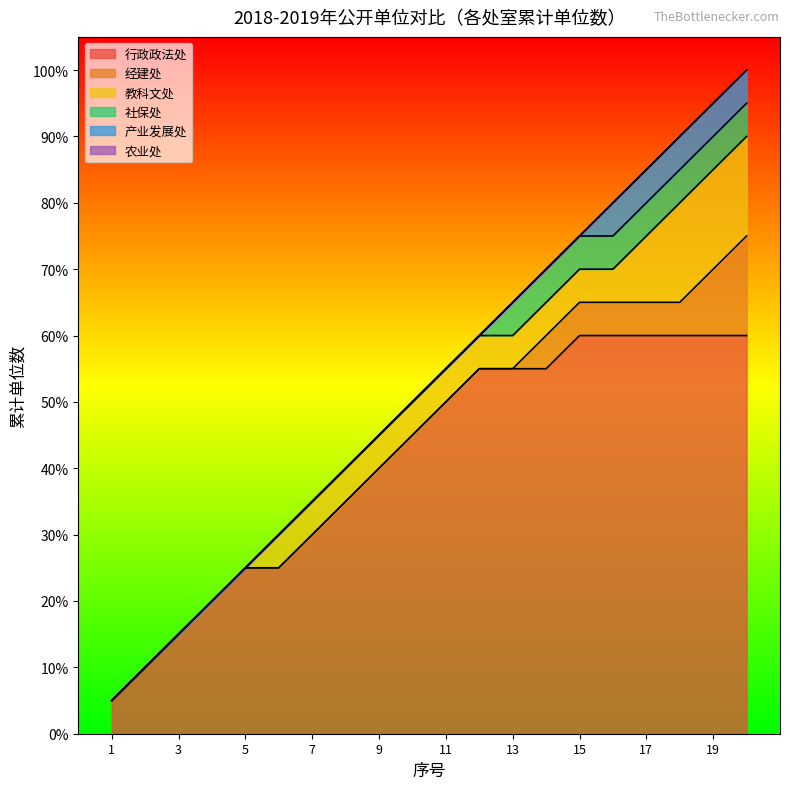

What is the maximum value shown in the chart?

20